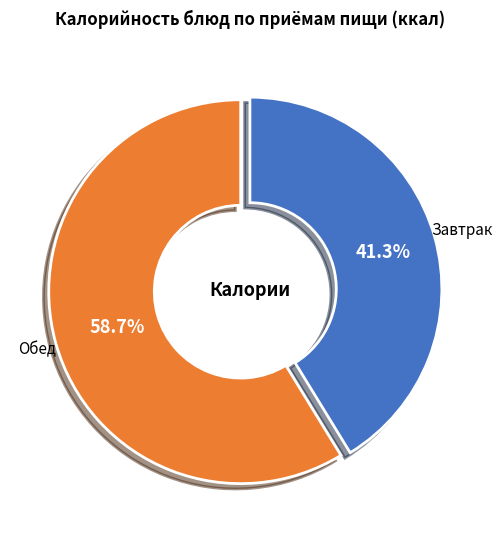

Which slice is the smallest?

Завтрак